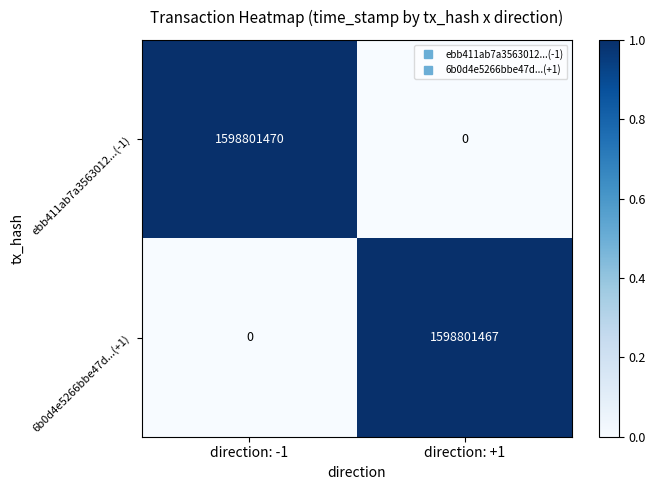

List the series in order of their overall mean, highest first.

ebb411ab7a3563012...(-1), 6b0d4e5266bbe47d...(+1)